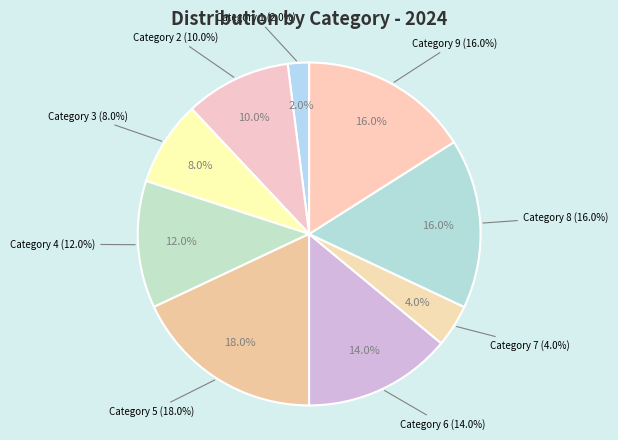

The 9 slice represents 16% of the pie. True or false?

True